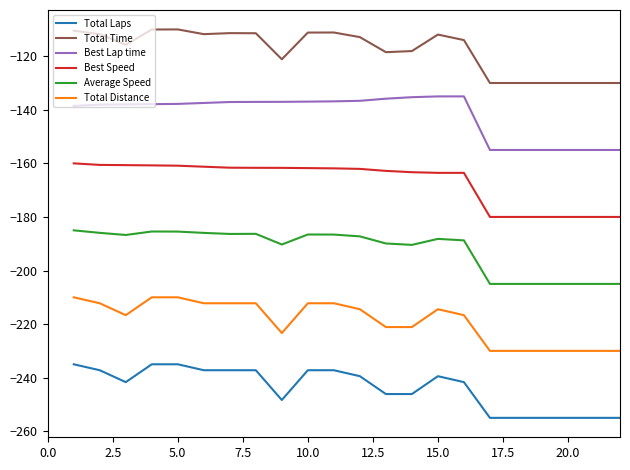

What is the highest value of the Total Distance series?

-210.0